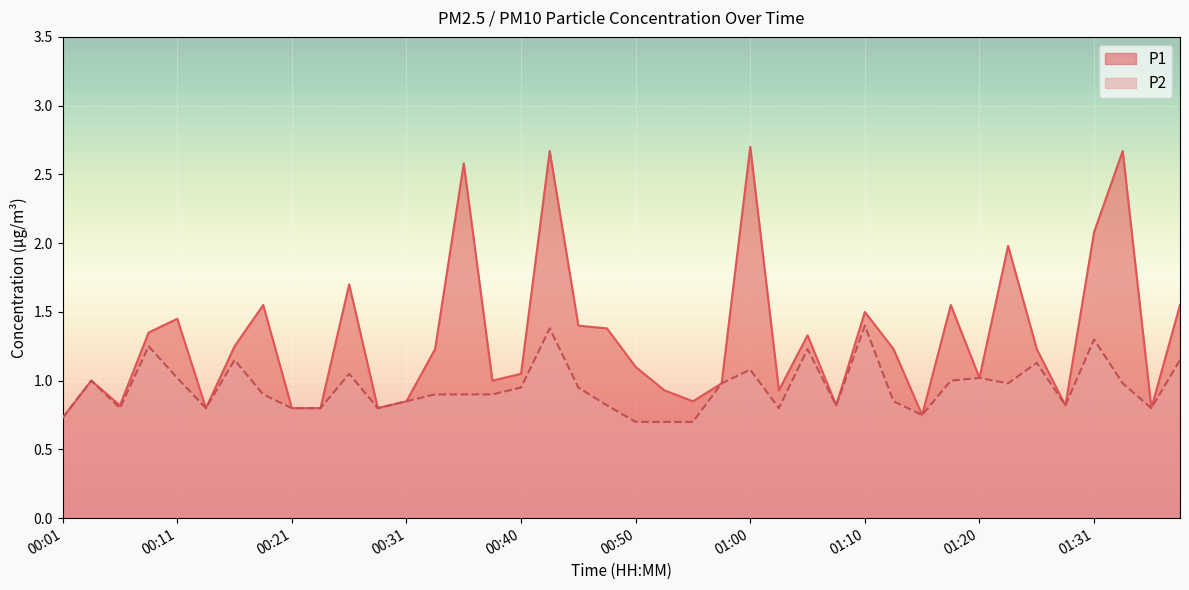

Count the number of categories in the chart.

40